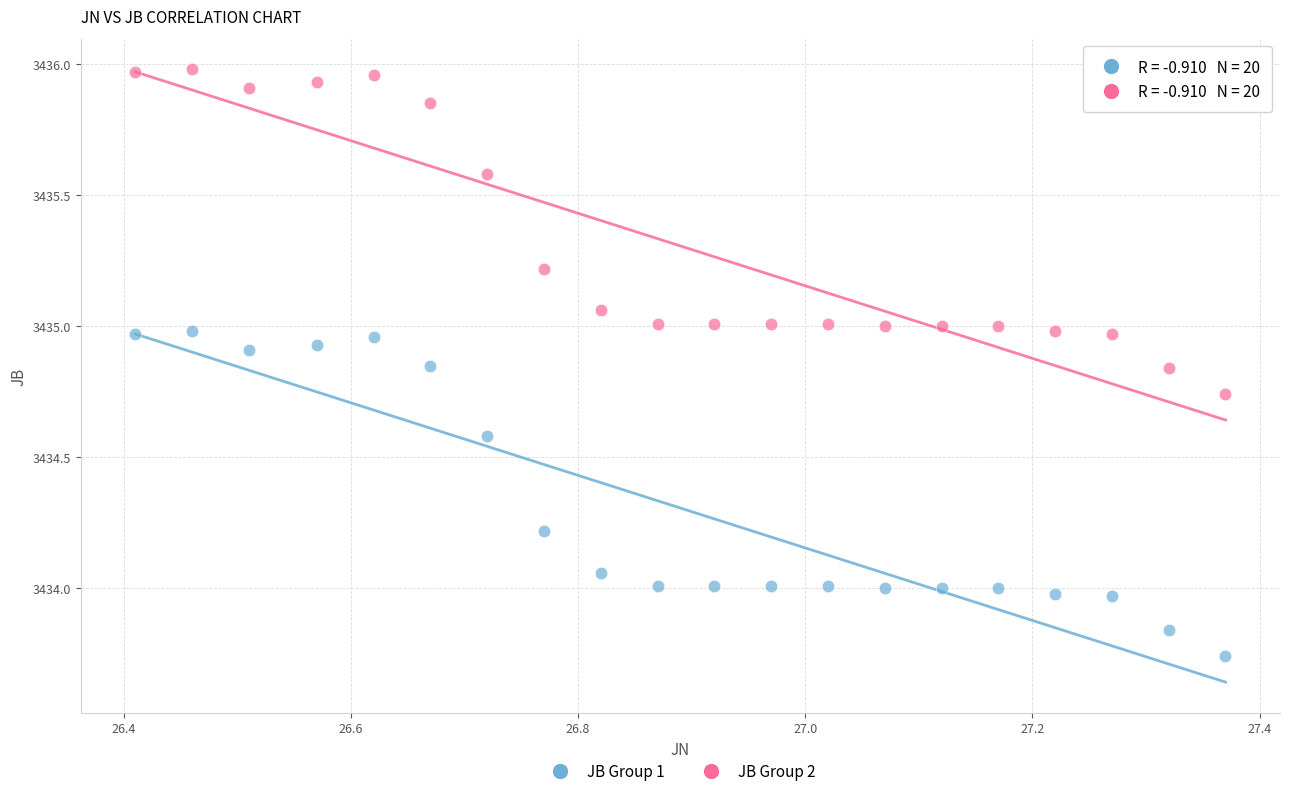

Across all data points, what is the range of X values (max minus min)?

1.0